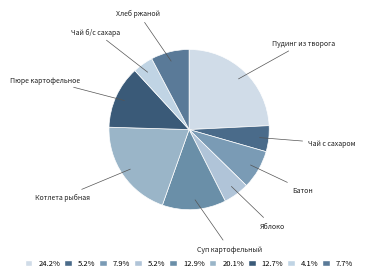

Which slice is the largest?

Пудинг из творога с джемом